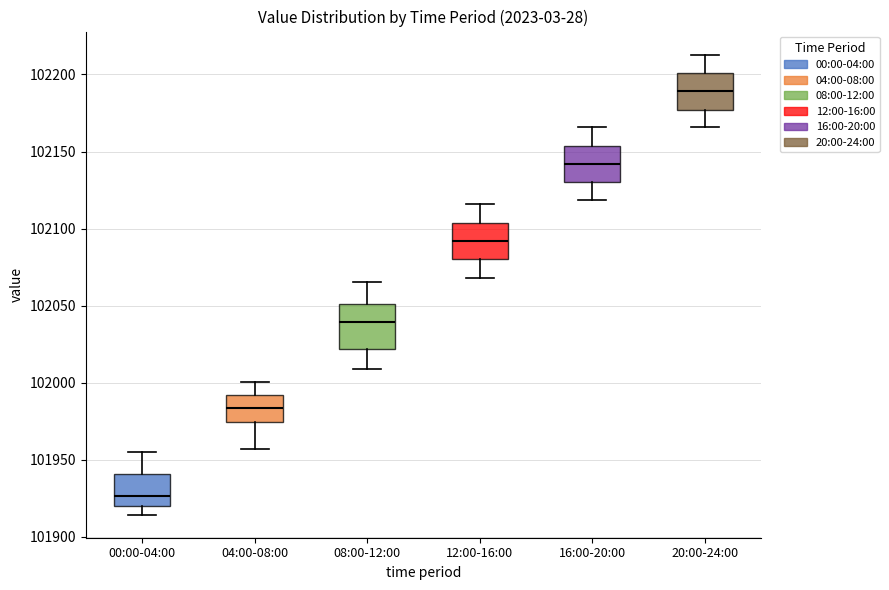

Where is the lower edge of the box for 12:00-16:00 on the y-axis? The values are not printed on the chart, so give them approximately, as read against the axis.

102080